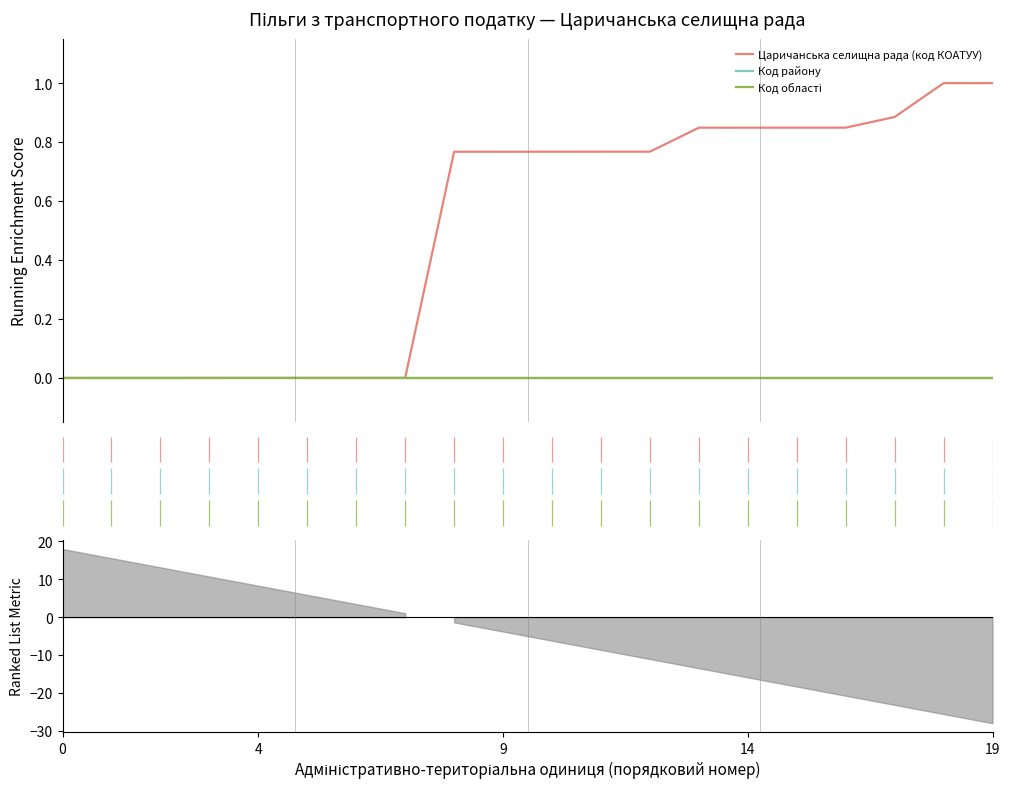

True or false: Код області has more than 2 points higher than both neighbors.

False